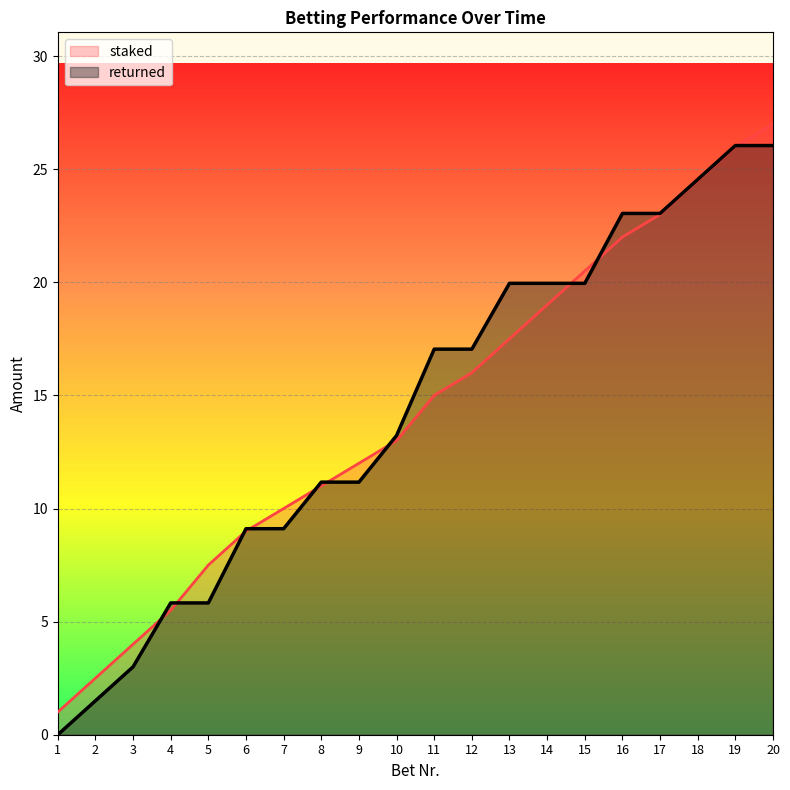

Does the chart display data point markers on the line(s)?

No